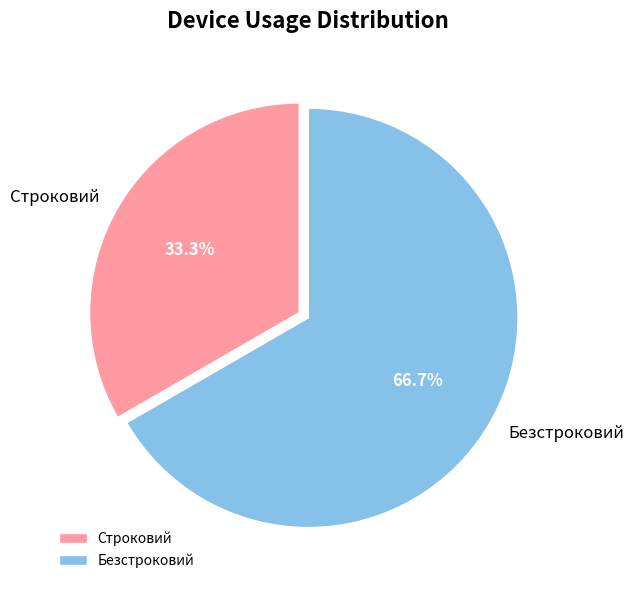

Which slice represents more than half of the pie?

Безстроковий